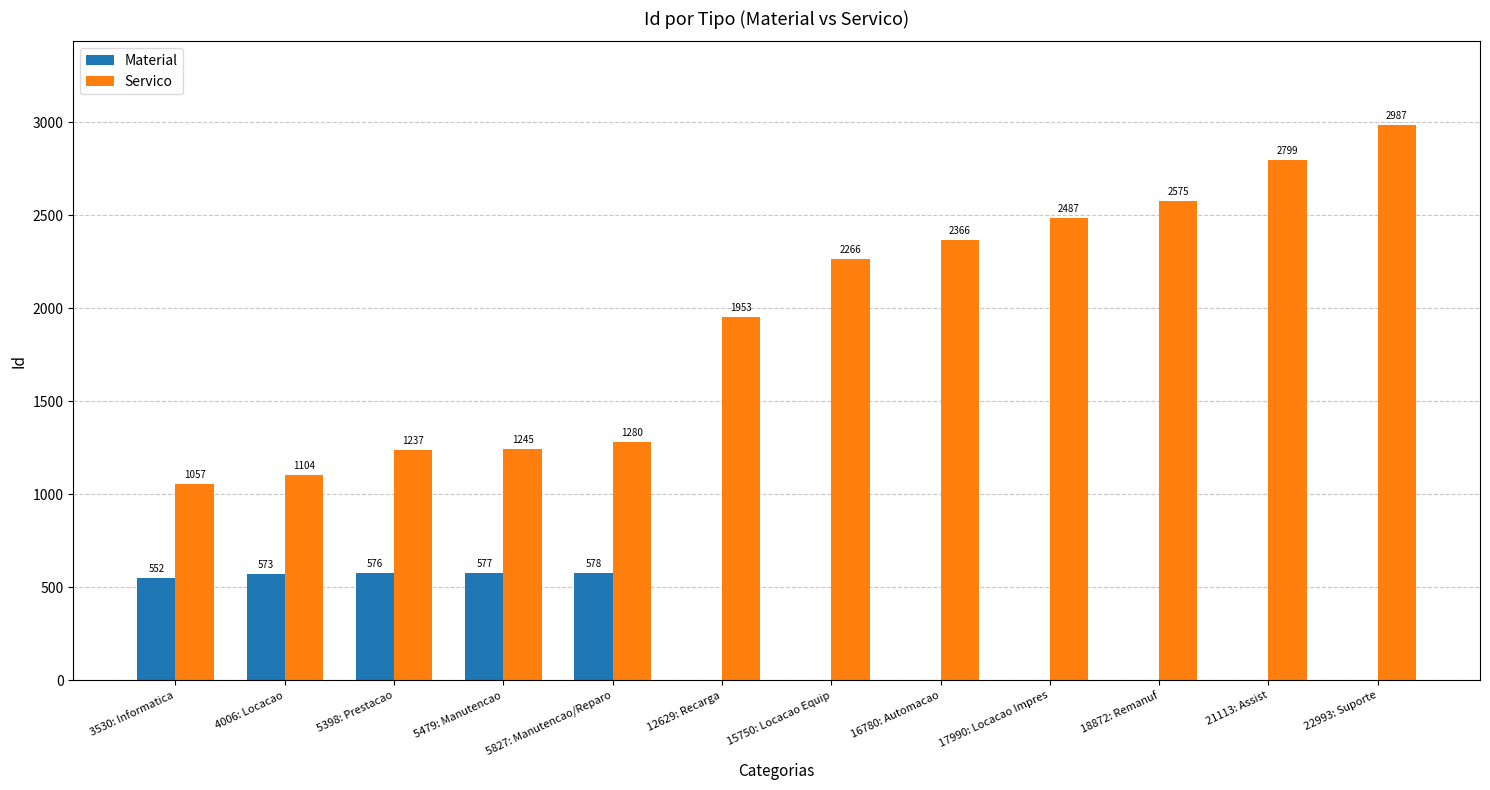

Which series has the largest range (max minus min)?

Servico